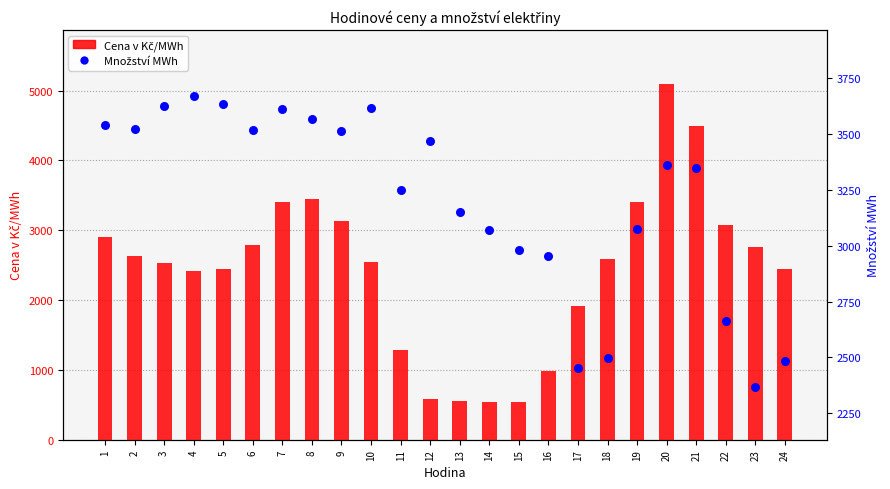

Which series has the largest total across all categories?

Množství MWh